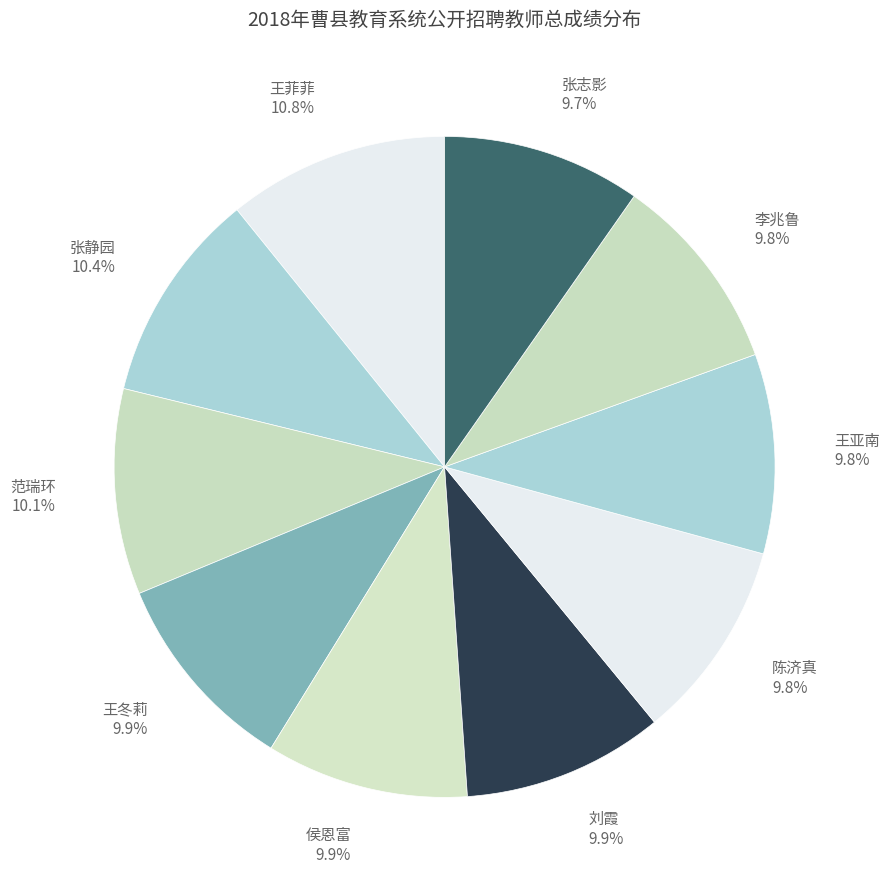

To the nearest percent, what percentage of the pie is 王亚南?

10%